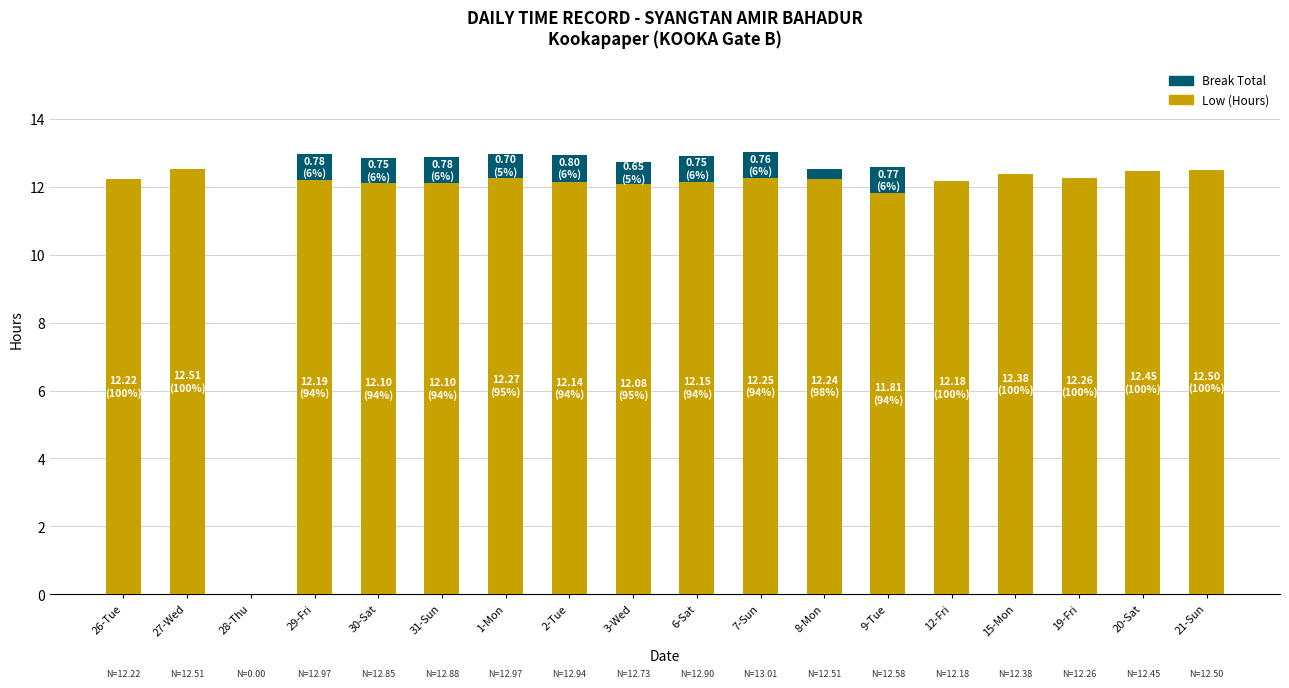

True or false: Low (Hours) has a value of 21.6 at 30-Sat.

False